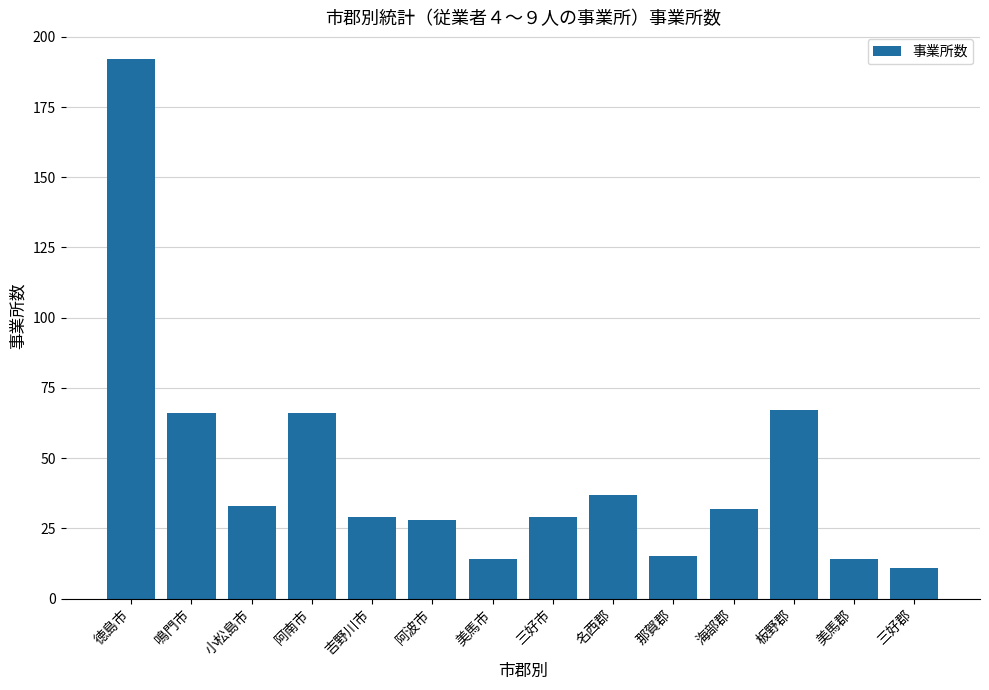

Reading right to left, extract all data points from this chart.

11	14	67	32	15	37	29	14	28	29	66	33	66	192